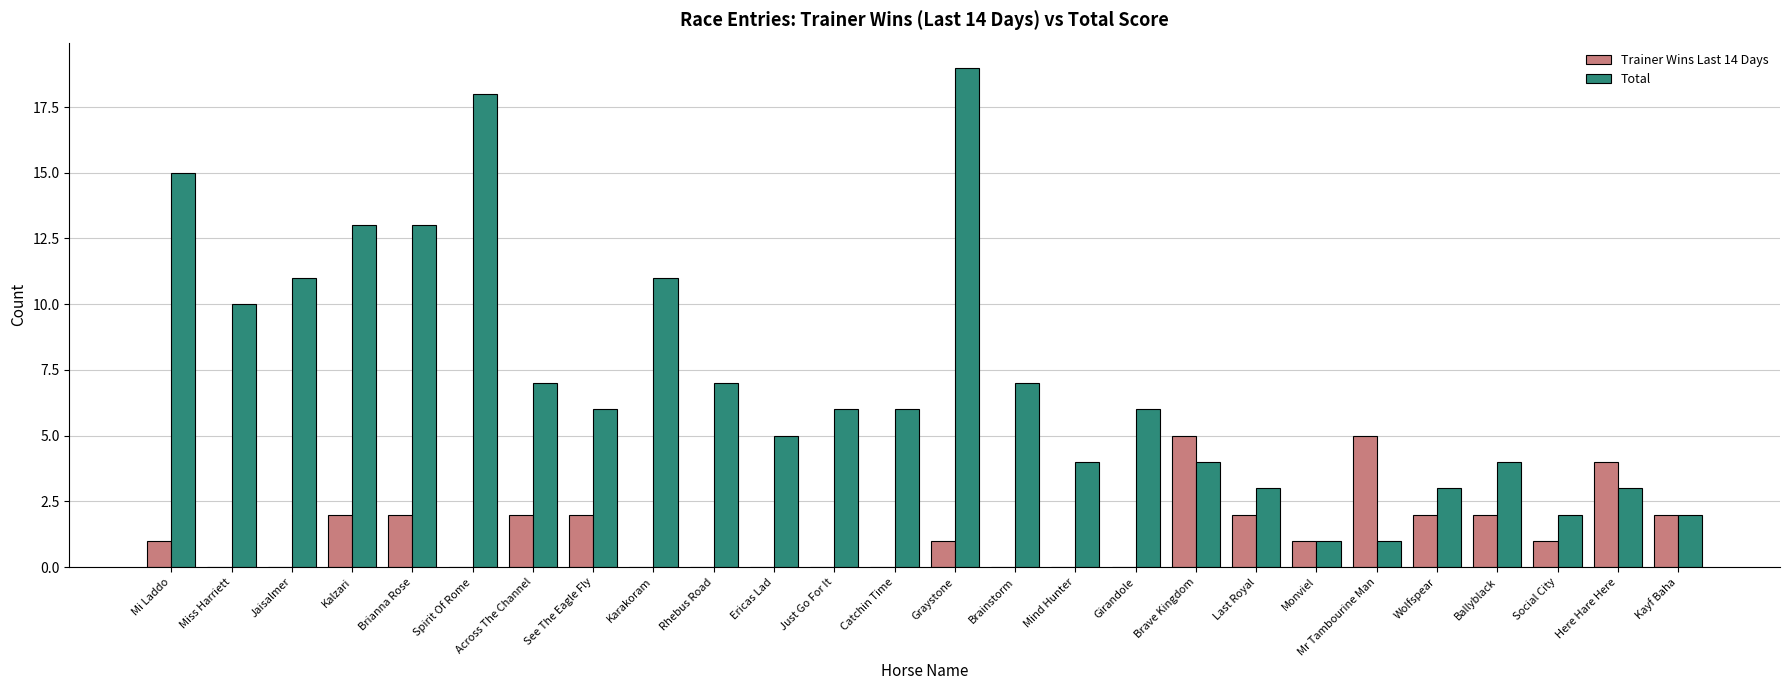

Between Brianna Rose and Girandole, which series saw the biggest shift?

Total